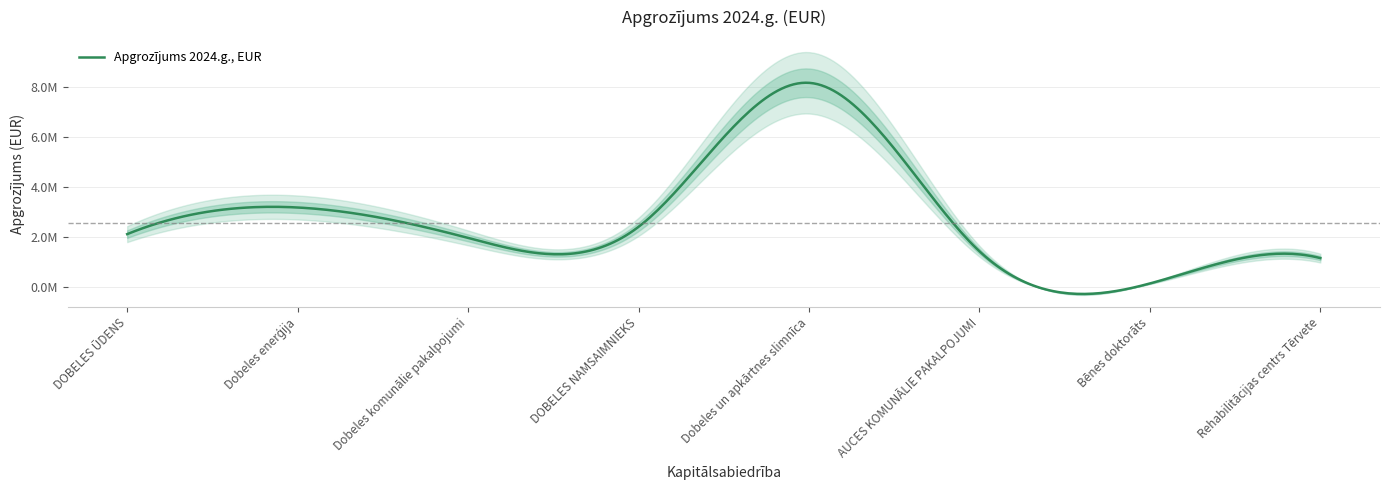

What value does the data have at Rehabilitācijas centrs Tērvete, to the nearest 10?

1170880